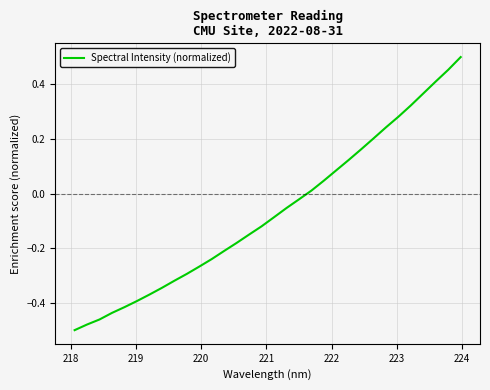

How many negative values are there?

19